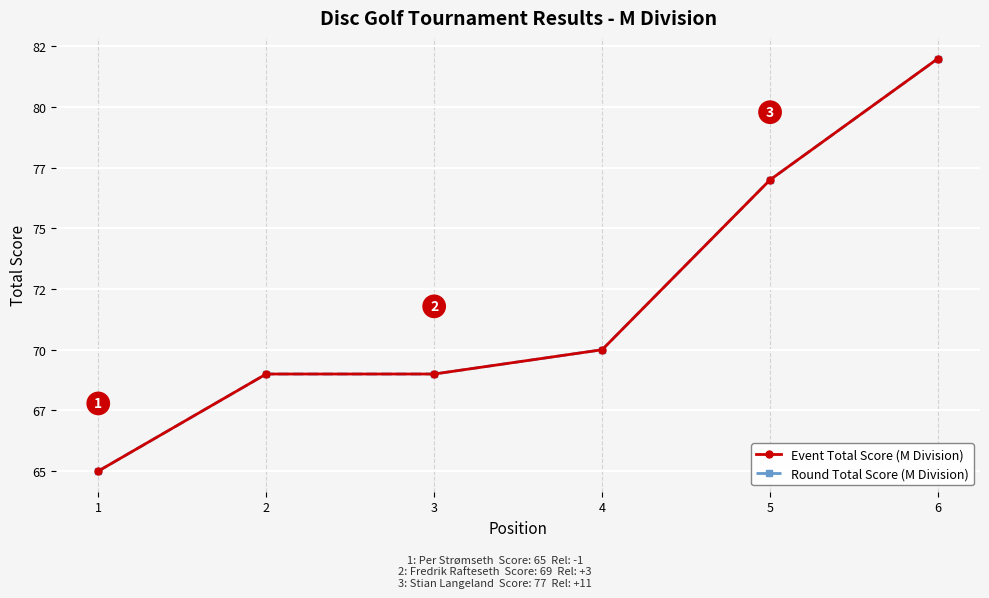

Does the chart have visible grid lines?

Yes